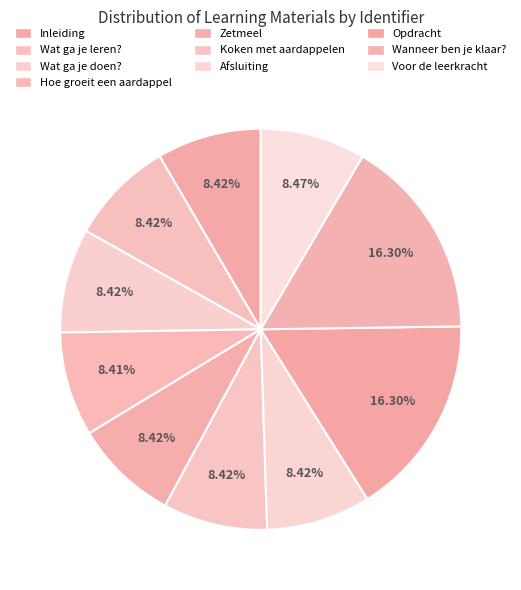

Does any single category account for the majority?

No